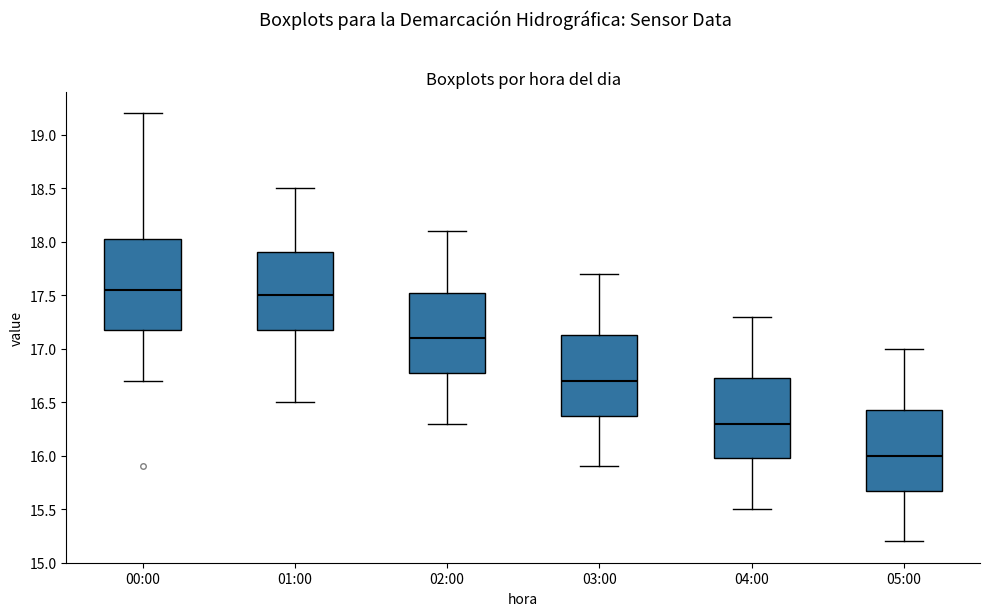

Which box is the tallest, from its lower edge to its upper edge?

00:00